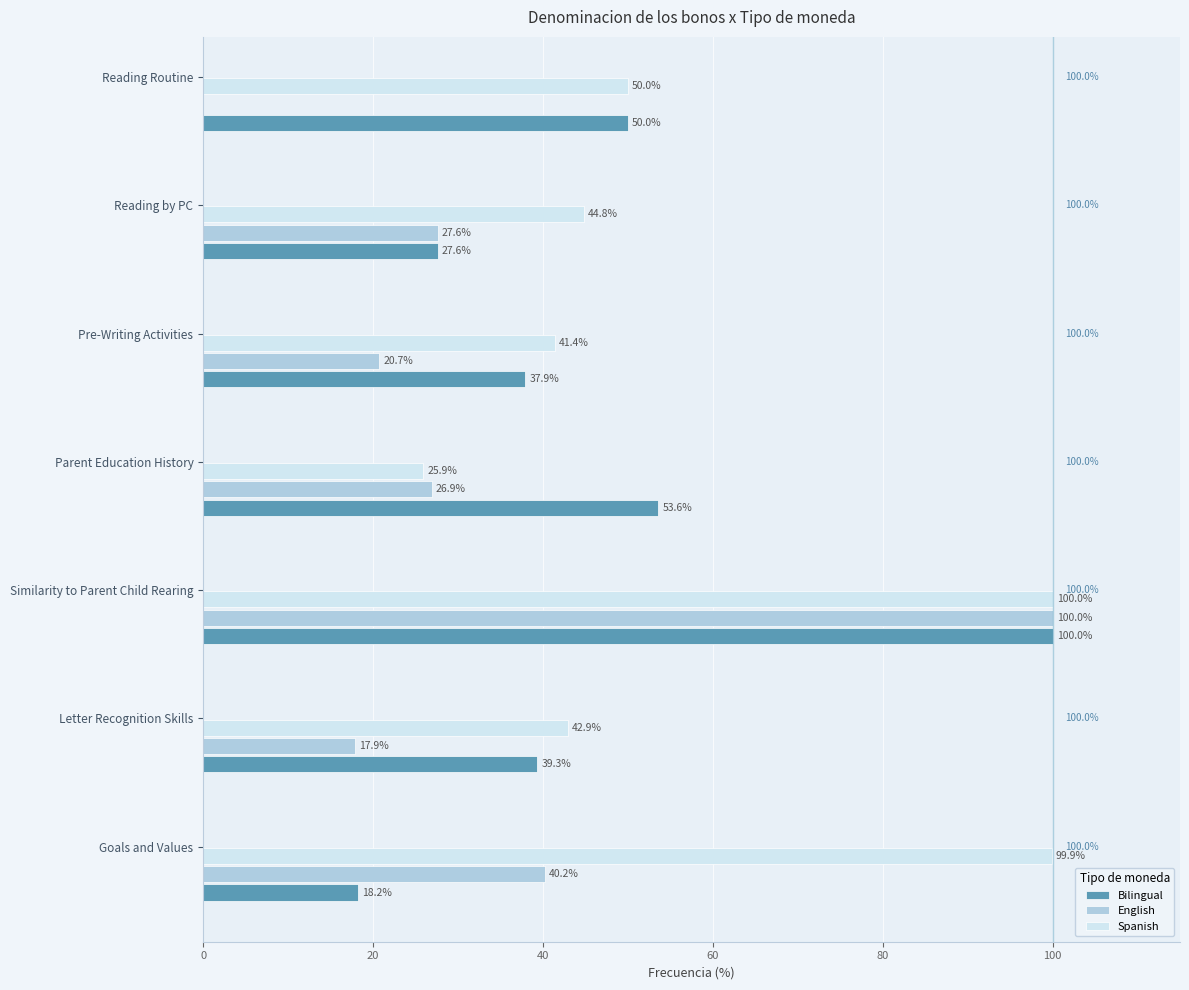

What is the sum of all Spanish values?

404.9